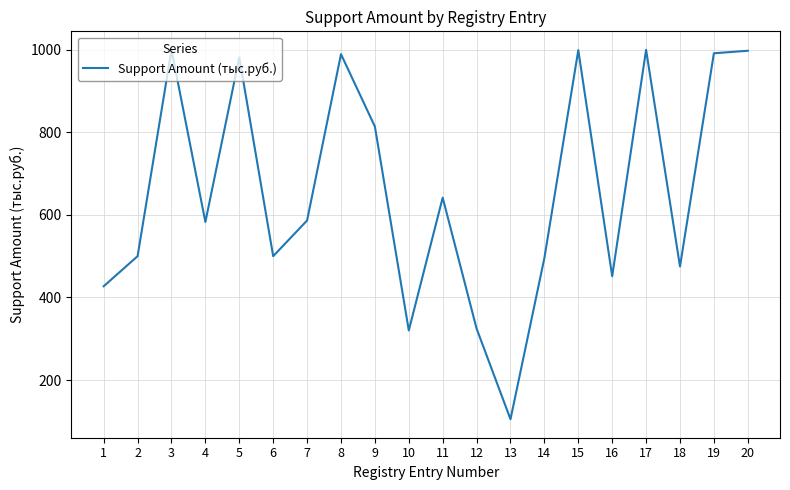

The value at 10 is 194.2. True or false?

False